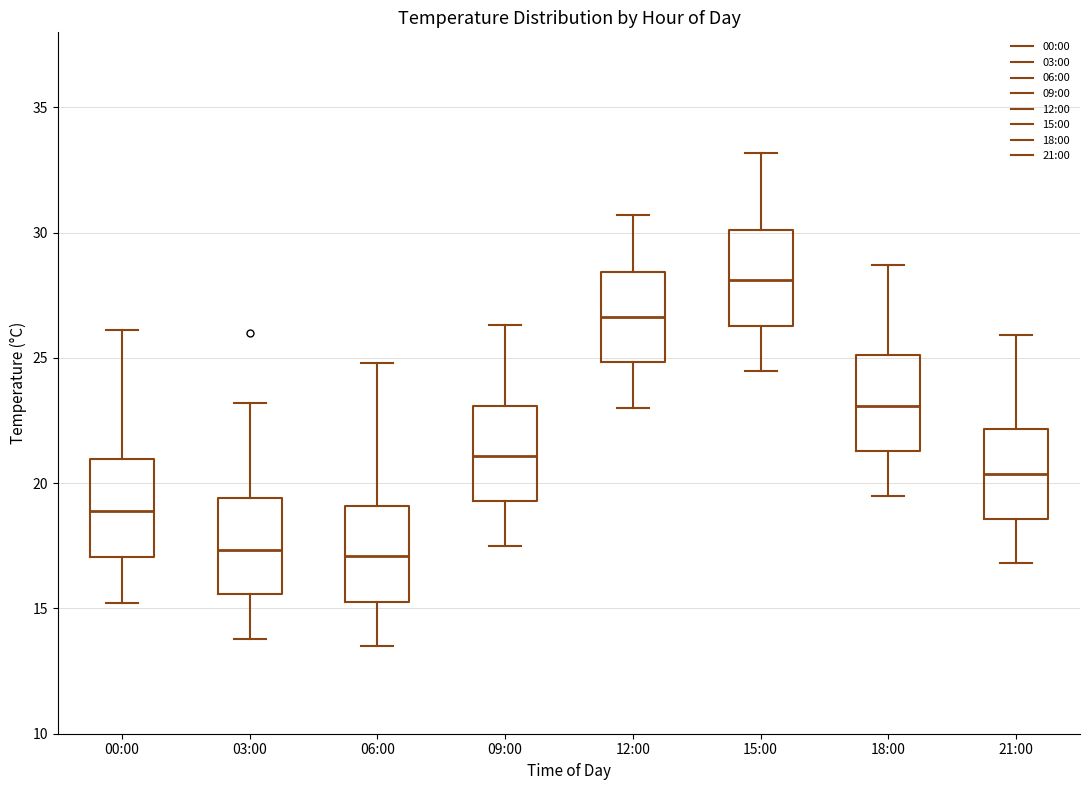

Where is the lower edge of the box for 15:00 on the y-axis? The values are not printed on the chart, so give them approximately, as read against the axis.

26.5